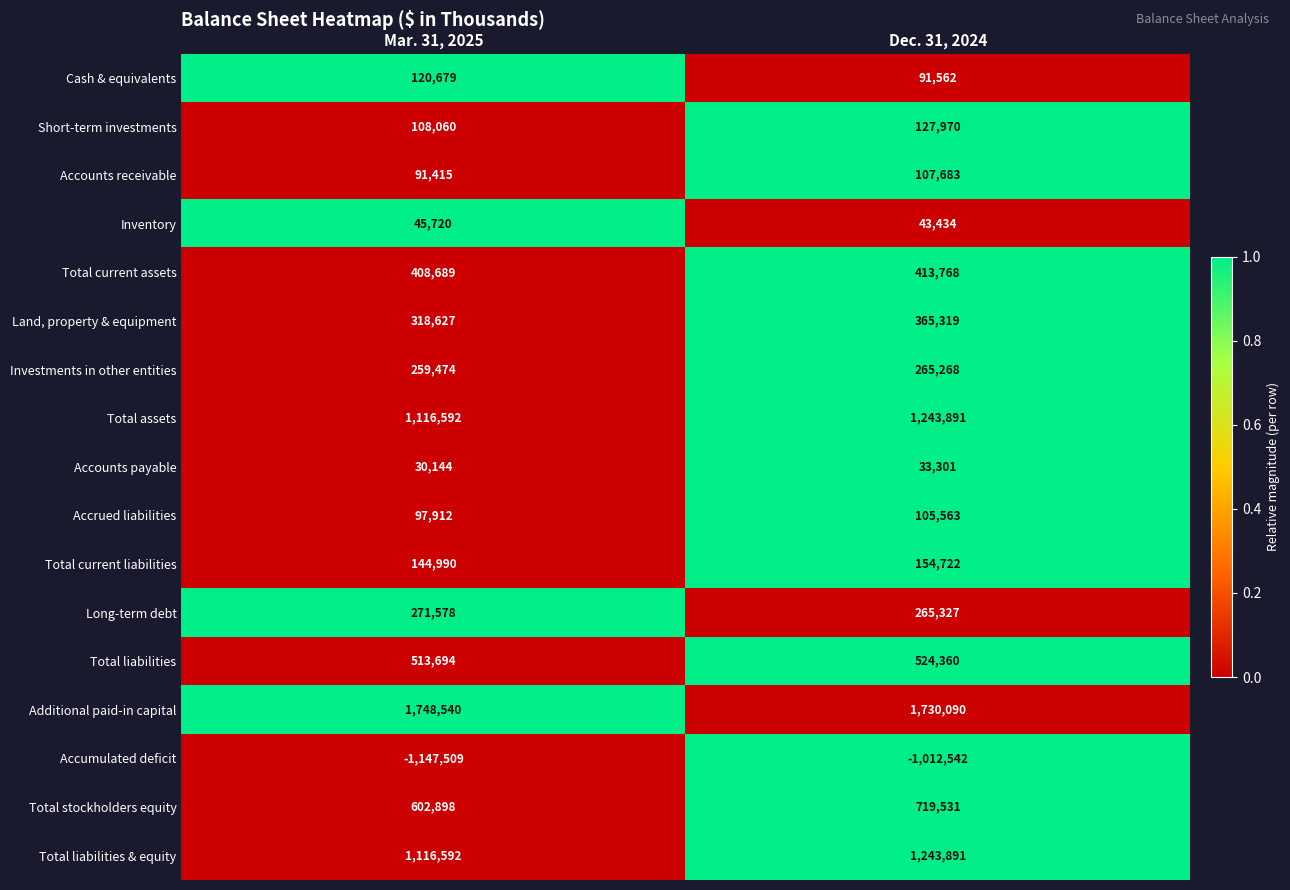

What is the difference between the maximum and minimum values in the Accumulated deficit series?

134967